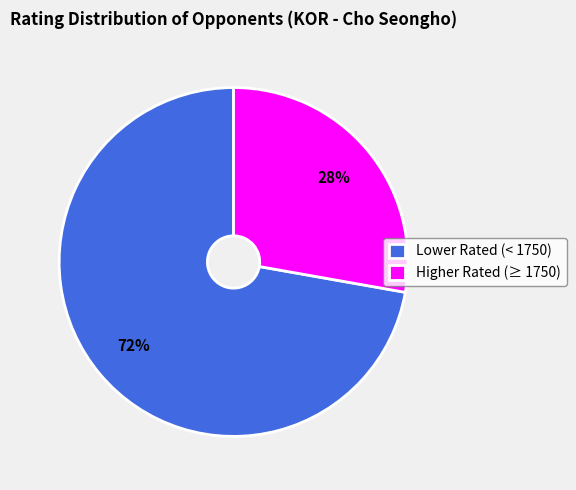

What percentage is the Lower Rated (< 1750) slice, to the nearest percent?

72%